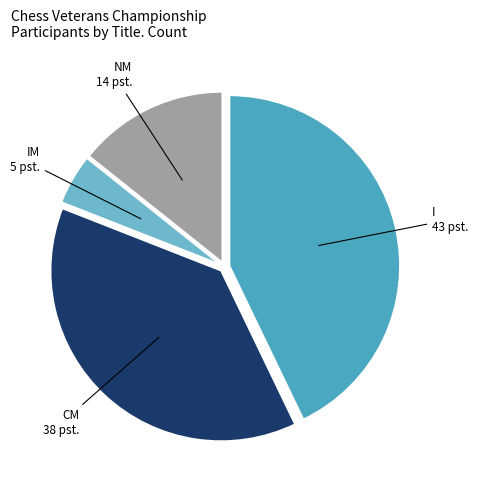

Does any single category account for the majority?

No